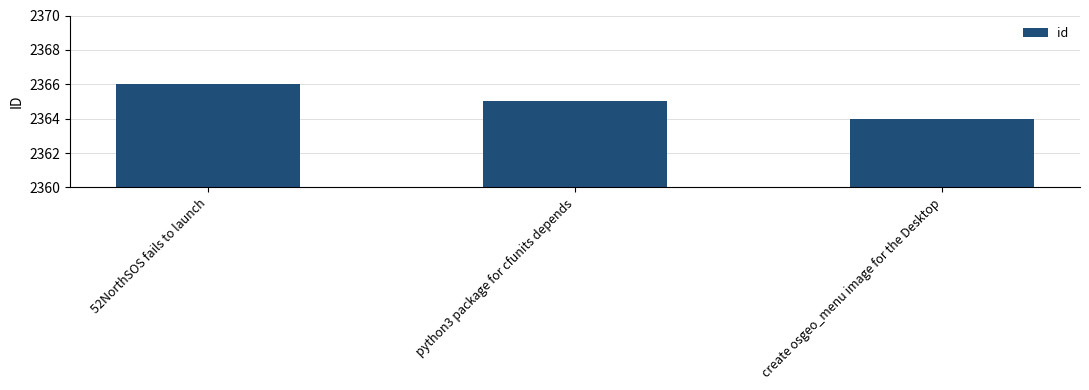

Rank the categories by value from lowest to highest.

create osgeo_menu image for the Desktop, python3 package for cfunits depends, 52NorthSOS fails to launch